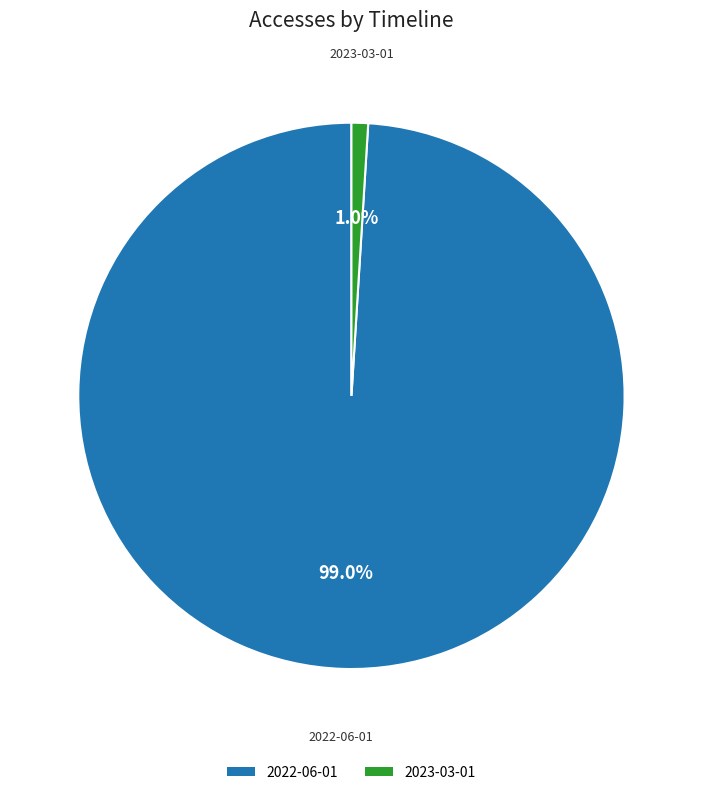

How many slices are in this pie chart?

2